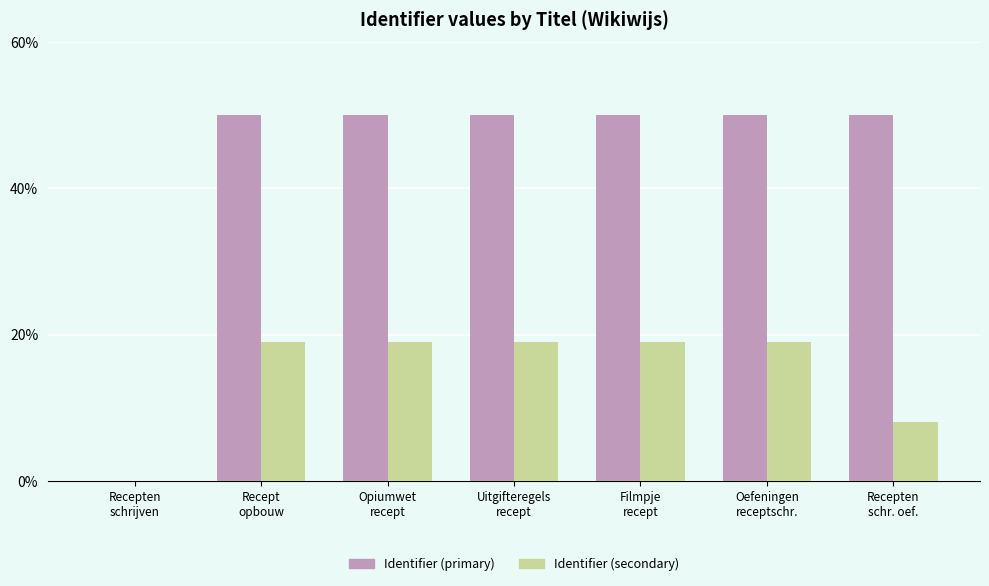

Which series has the largest total across all categories?

Identifier (primary)